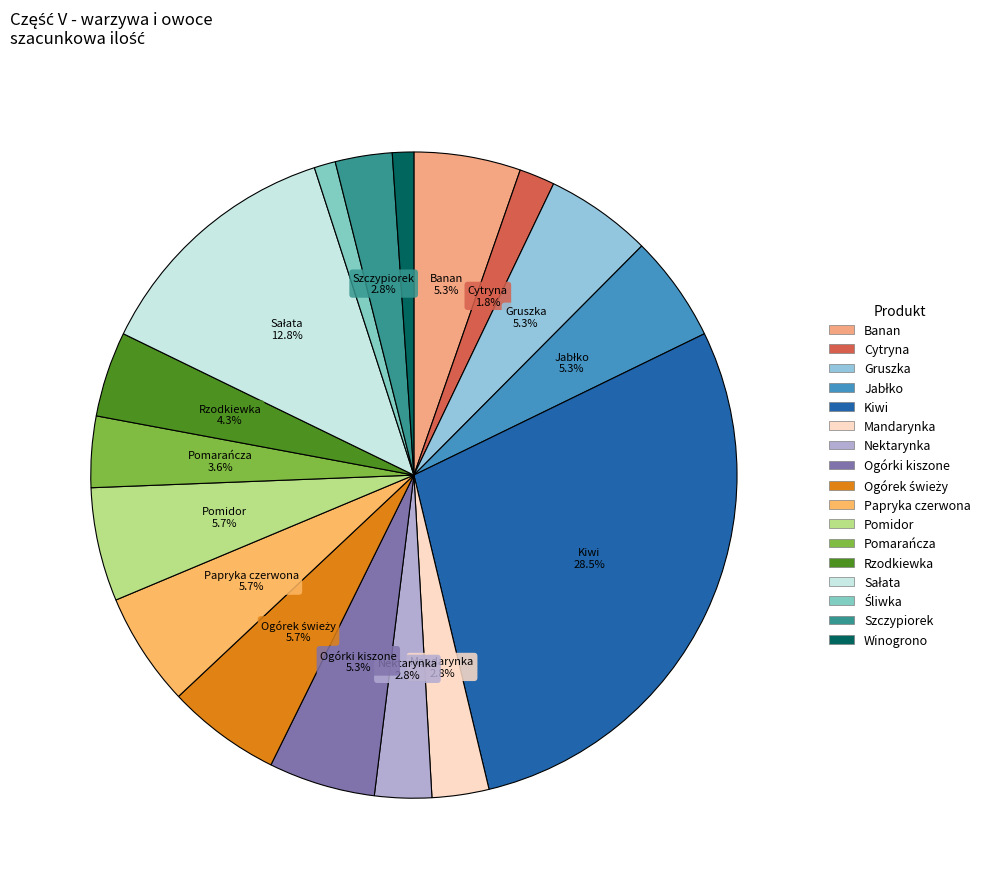

How much of the chart is everything except Papryka czerwona?

94.3%